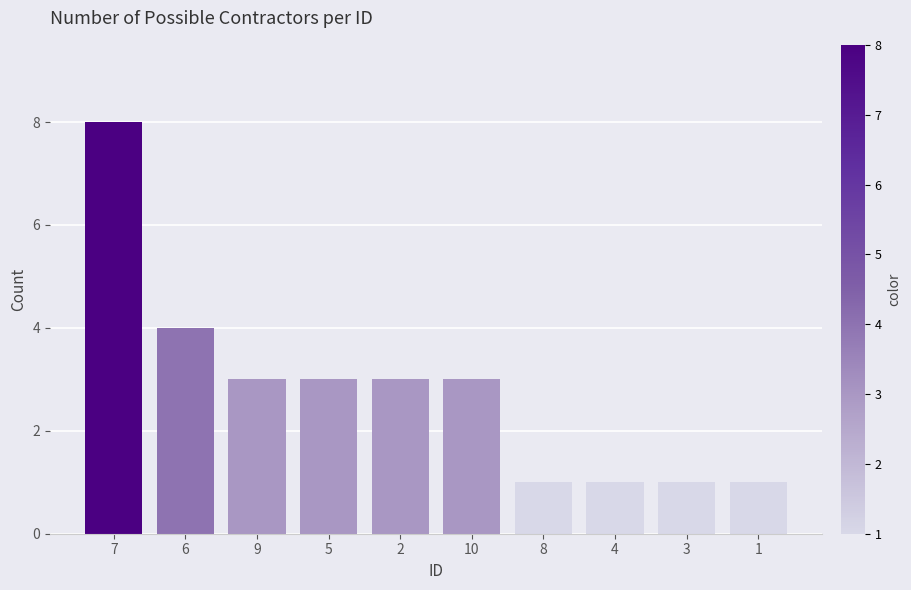

What is the label of the 9th bar from the left?

3